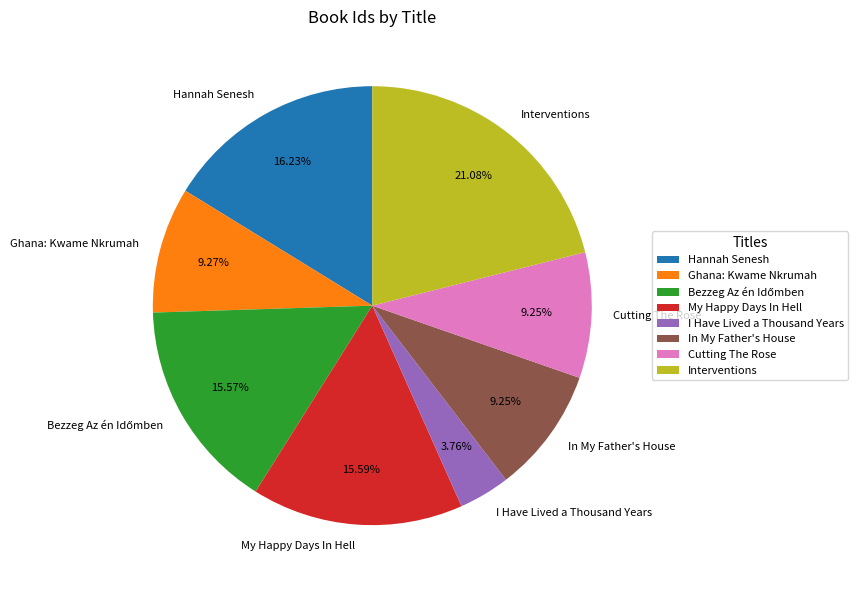

Is there a majority slice in this chart?

No